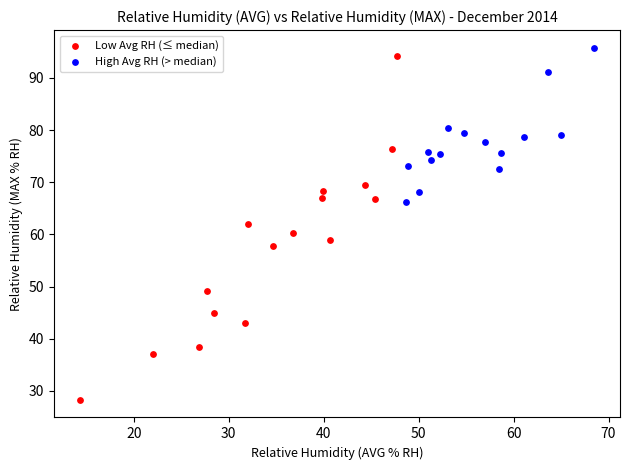

Which series has the largest Y range (max minus min)?

Low Avg RH (≤ median)